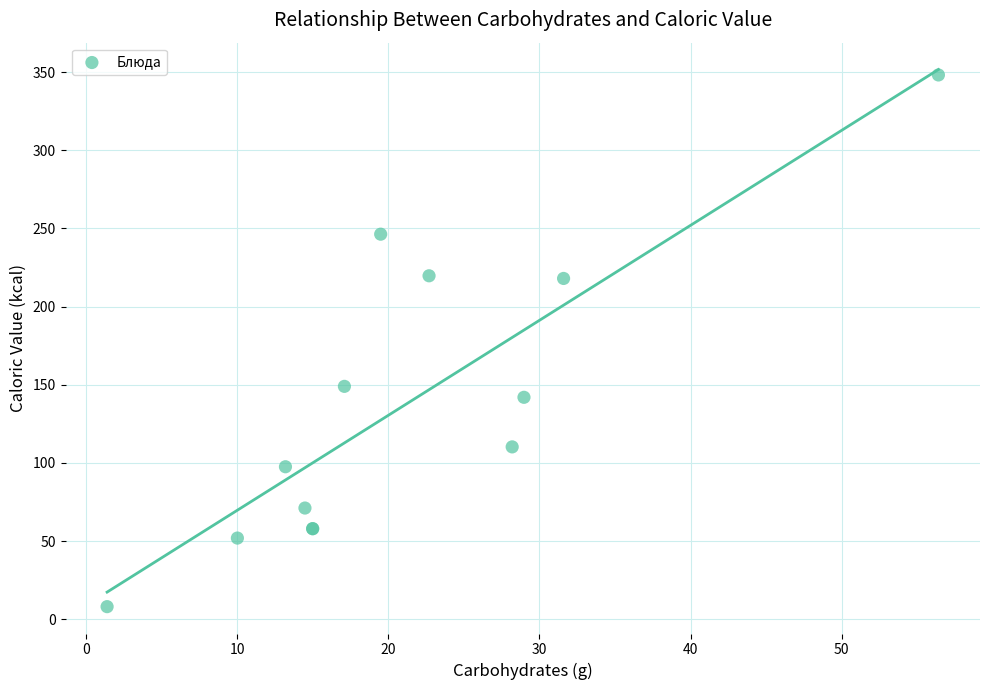

What Y value in the scatter plot is closest to 178?

149.0